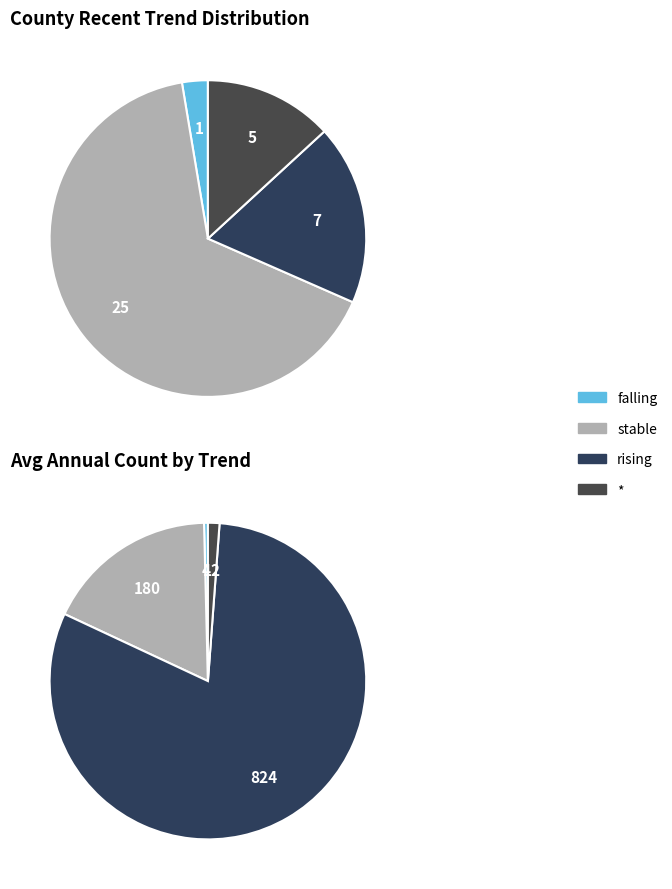

The * slice represents 13% of the pie. True or false?

True